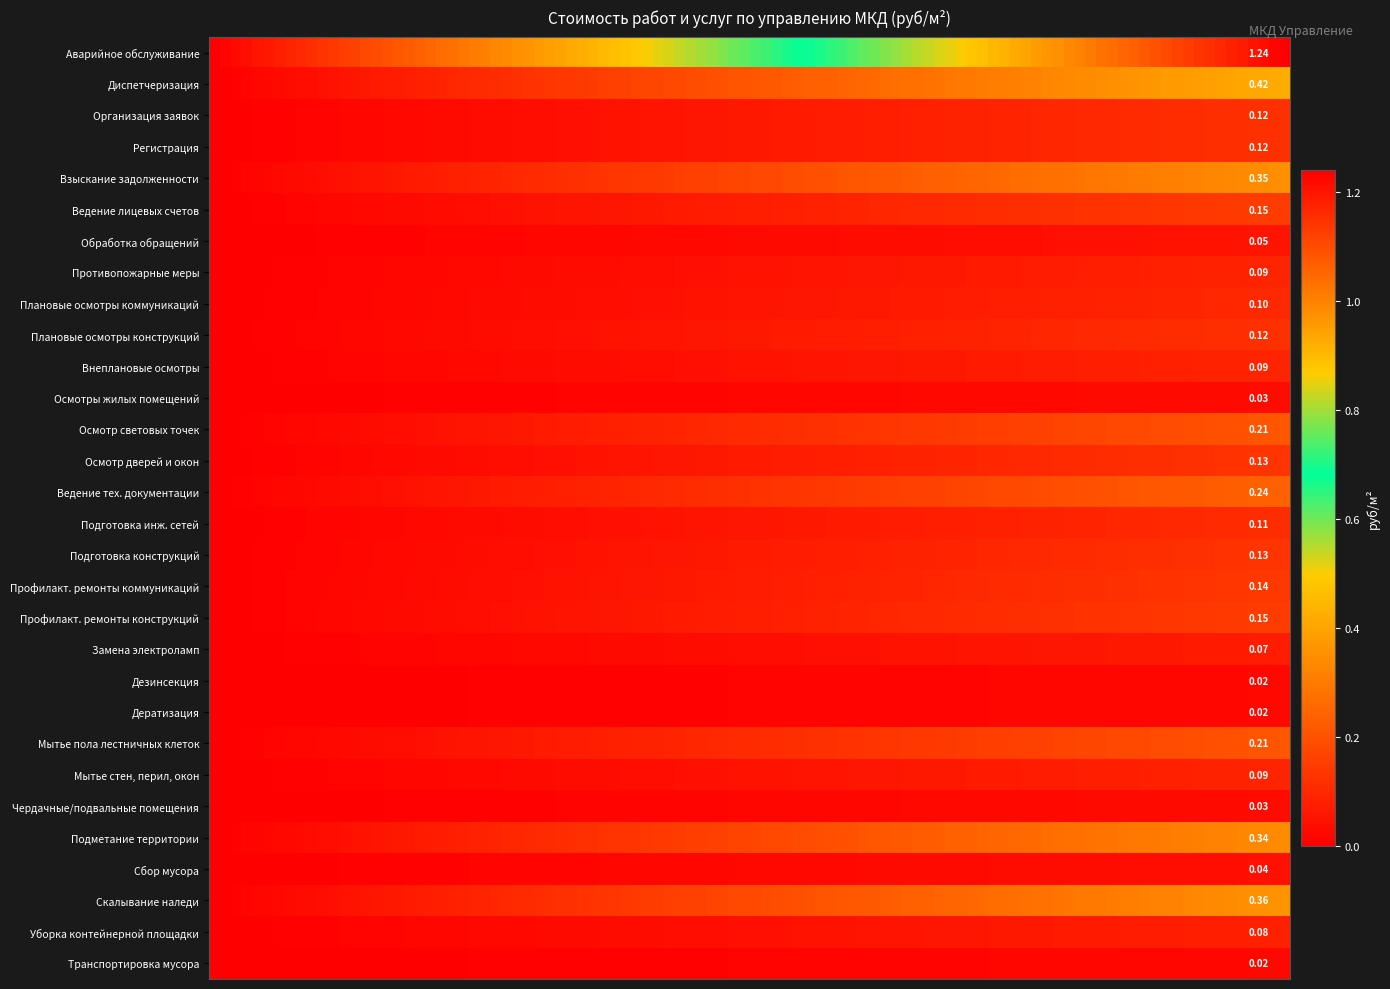

How many series are shown in this chart?

1